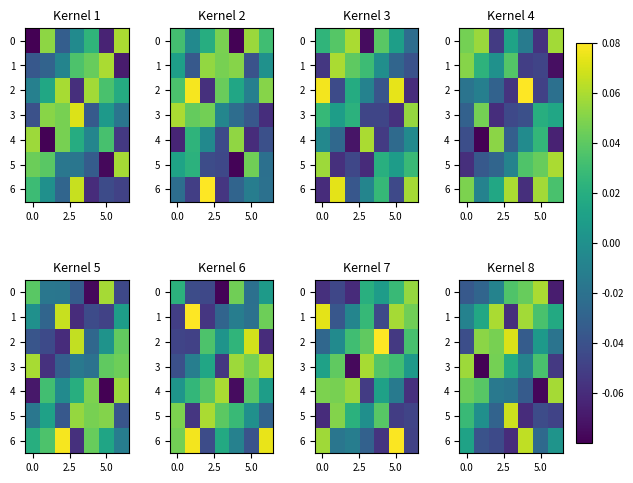

What is the sum of all 2 values?

0.1